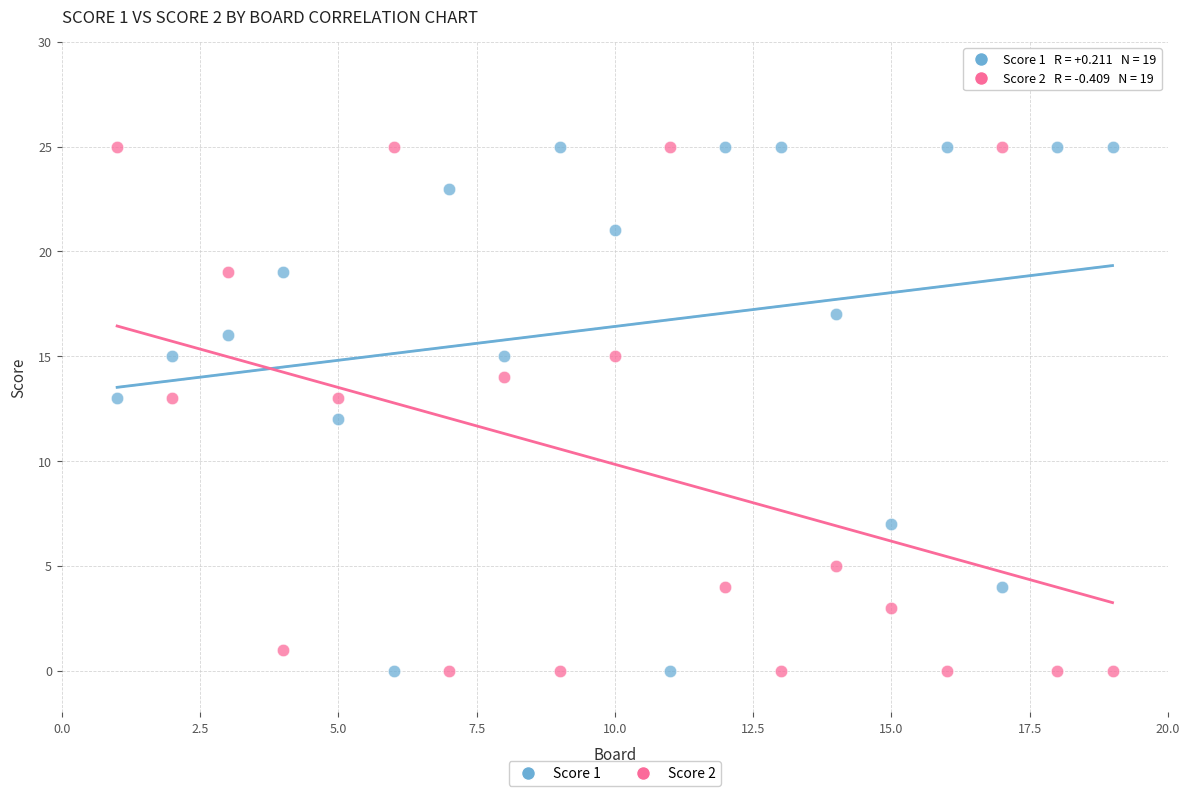

What are all the series names shown in the legend?

Score 1, Score 2